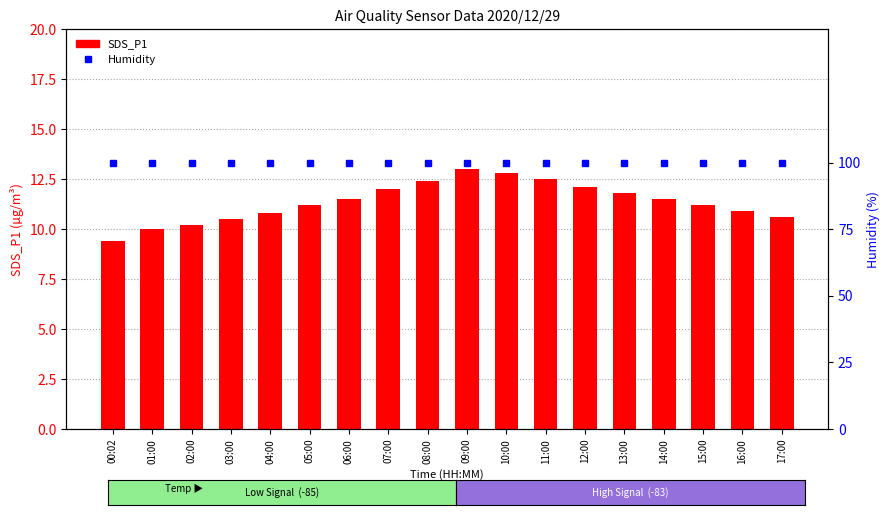

How many data points in SDS_P1 are less than 11?

7